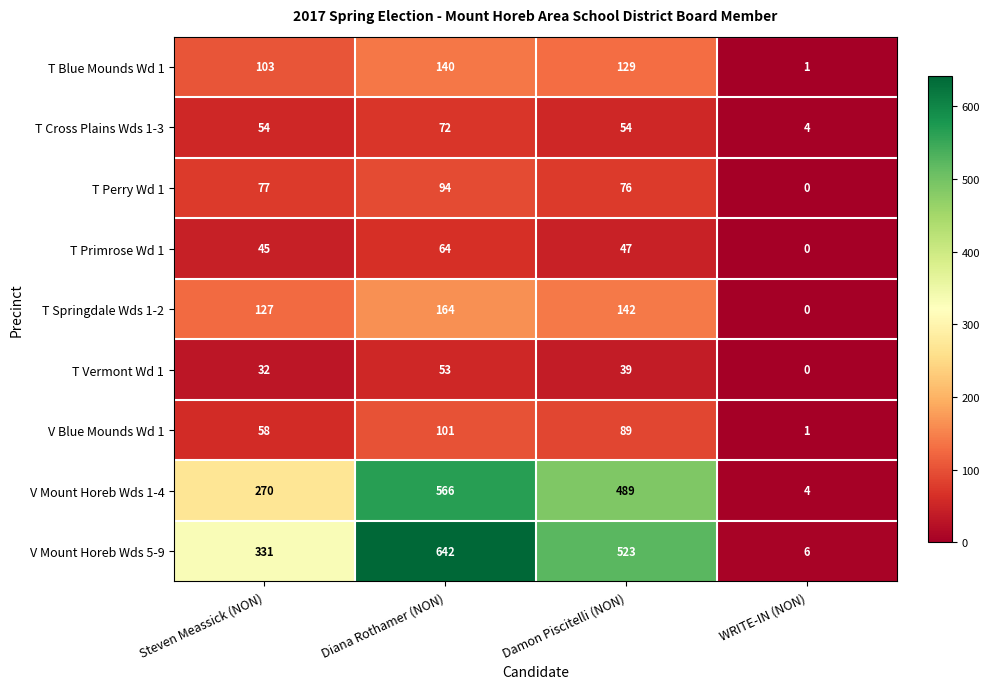

What is the sum of the T Blue Mounds Wd 1 values at Damon Piscitelli (NON) and WRITE-IN (NON)?

130